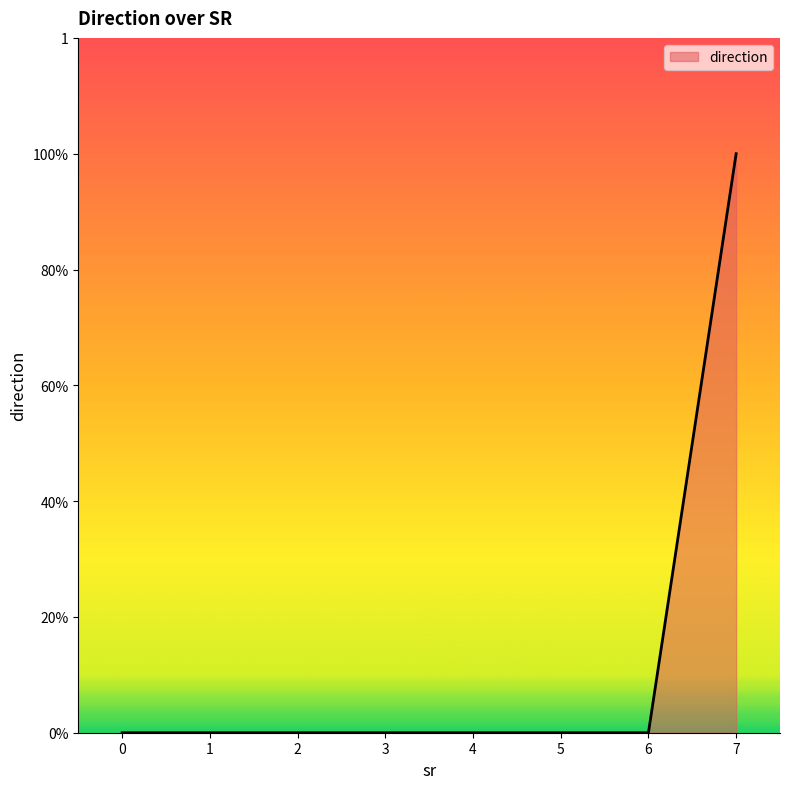

Is this an area chart (filled region under the line)?

Yes